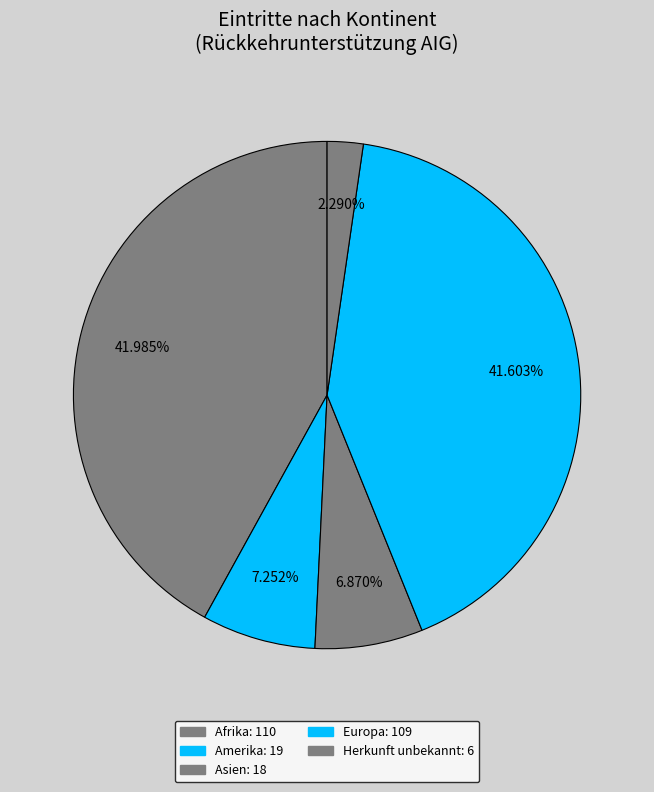

Does Europa account for over 50% of the chart?

No